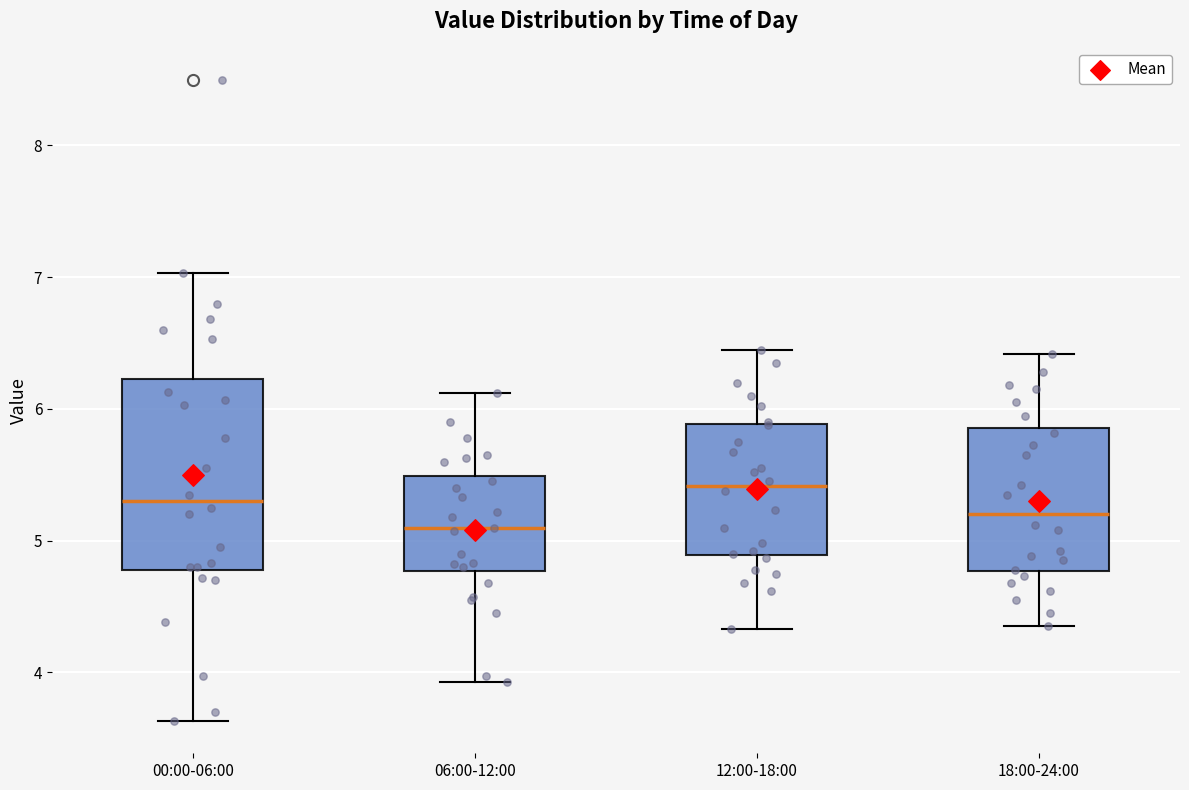

Where does the median line of the box for 12:00-18:00 sit on the y-axis? The values are not printed on the chart, so give them approximately, as read against the axis.

5.4